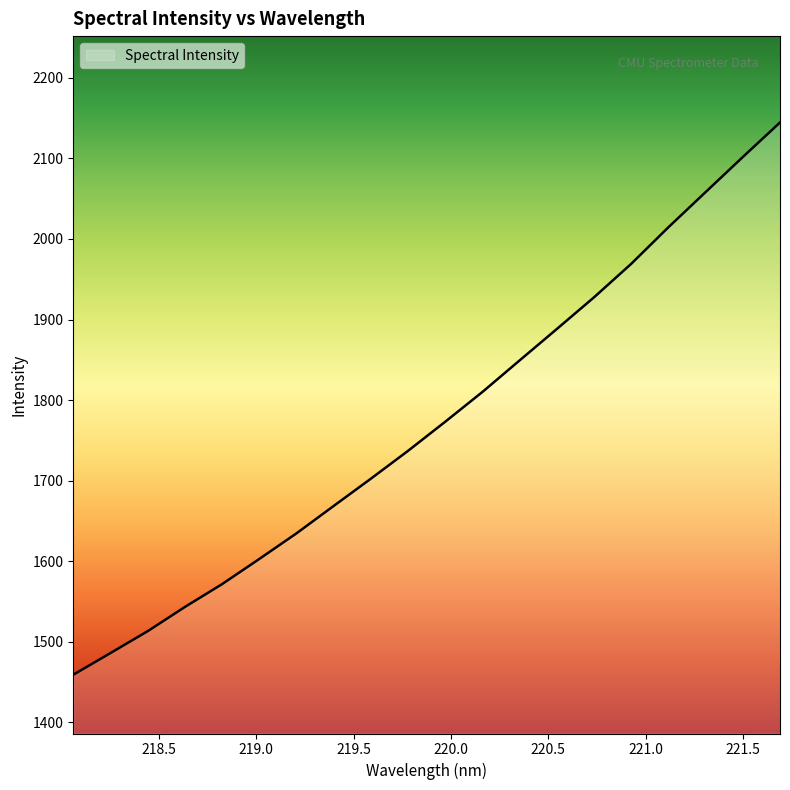

What is the smallest value displayed?

1459.1